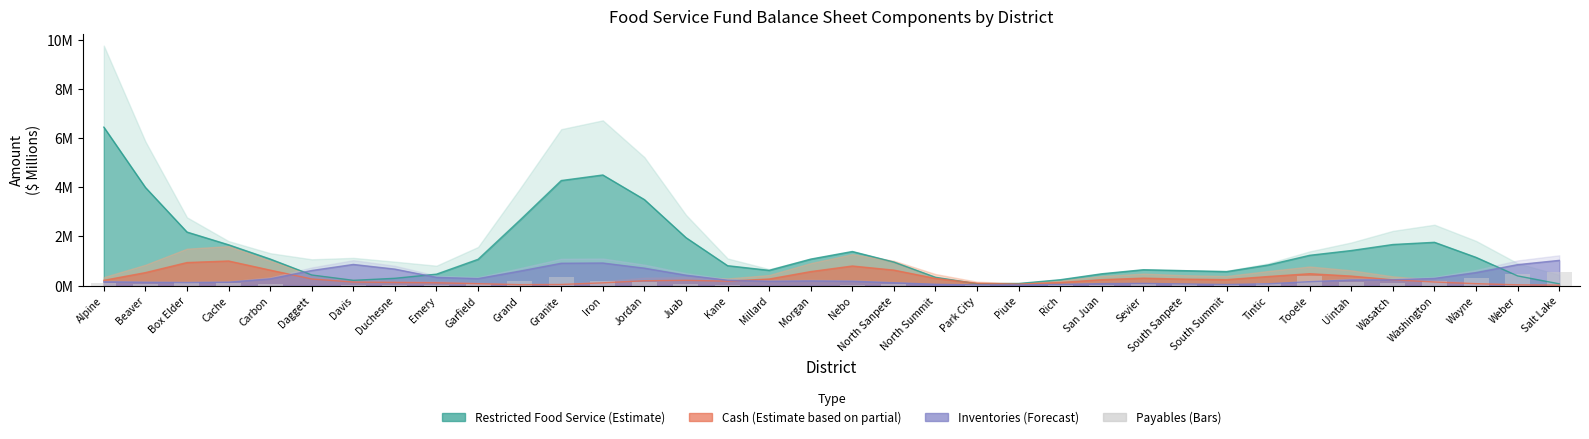

What position from the right is Garfield?

27